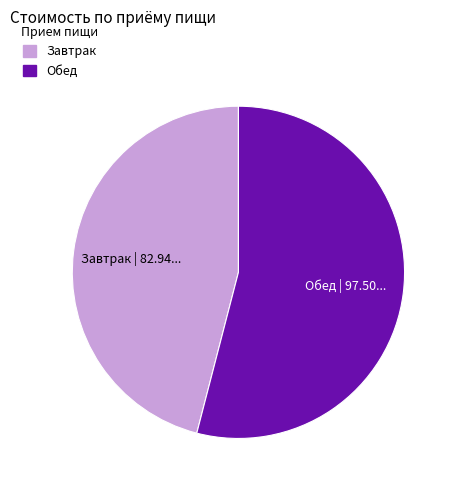

Is there any slice that represents more than half of the pie?

Yes